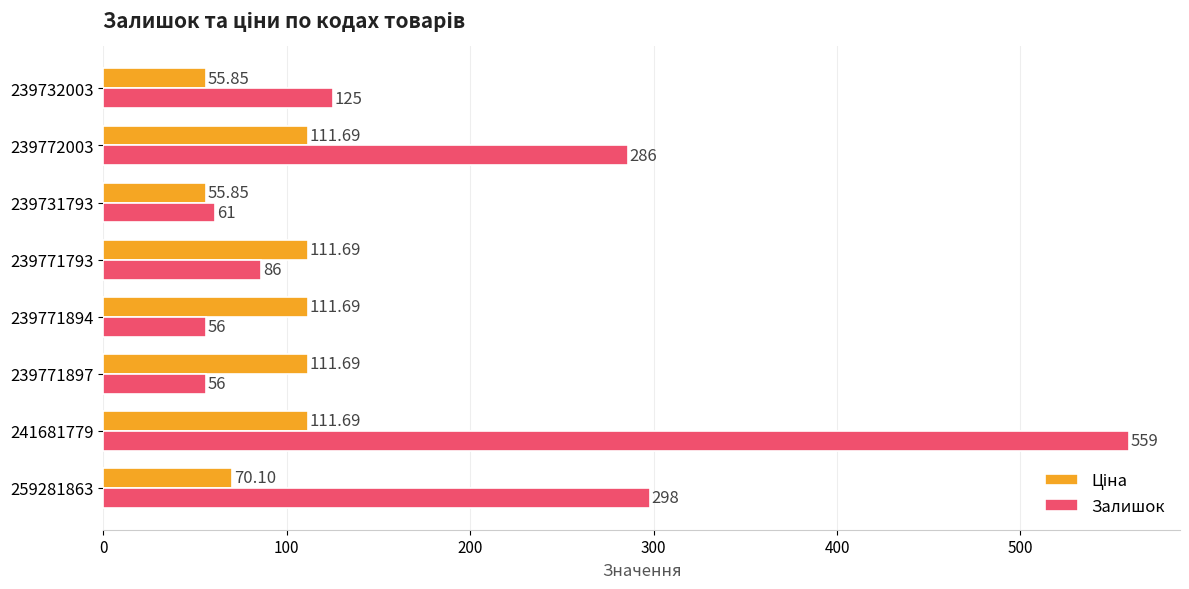

At how many categories does at least one series exceed 431?

1